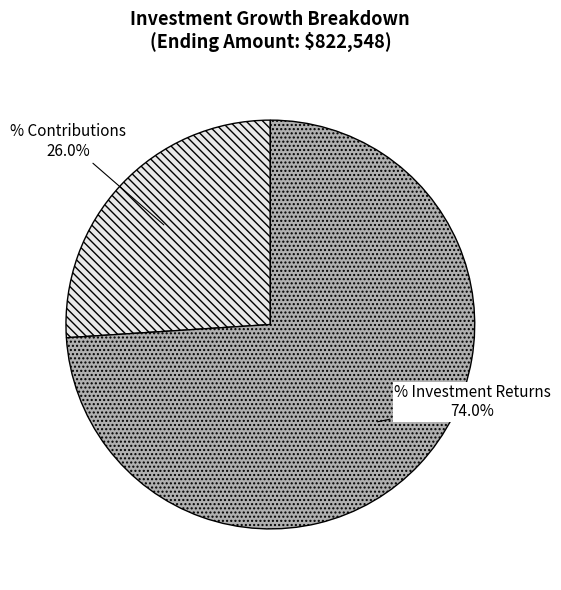

What percentage is NOT represented by % Investment Returns?

26.0%